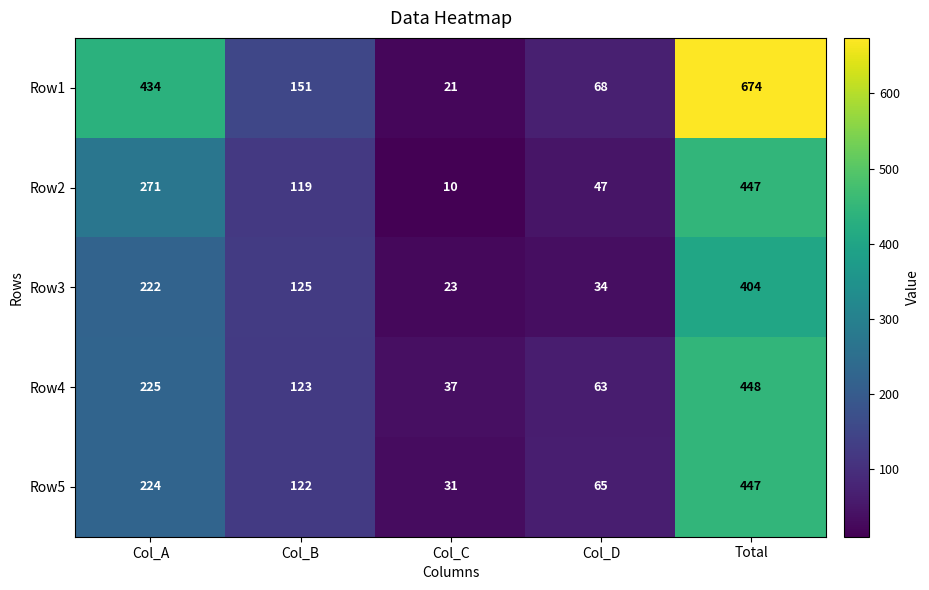

Which series changed the most between Col_A and Col_C?

Row1